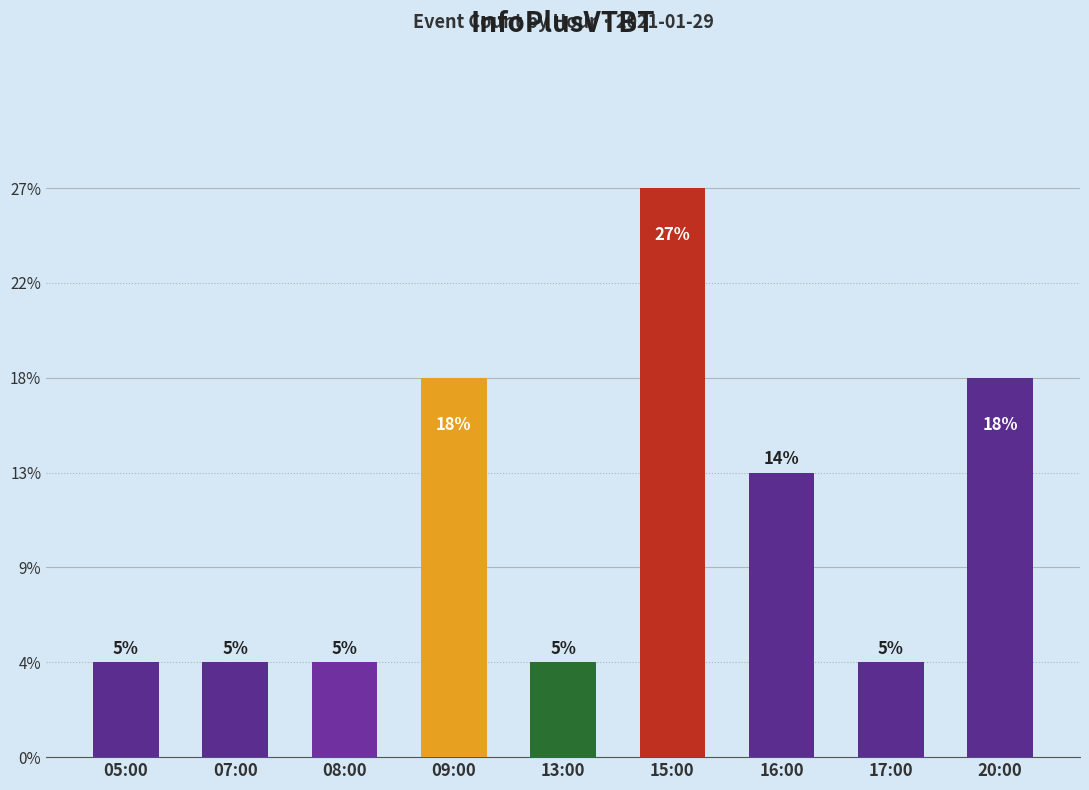

Are the bars horizontal?

No